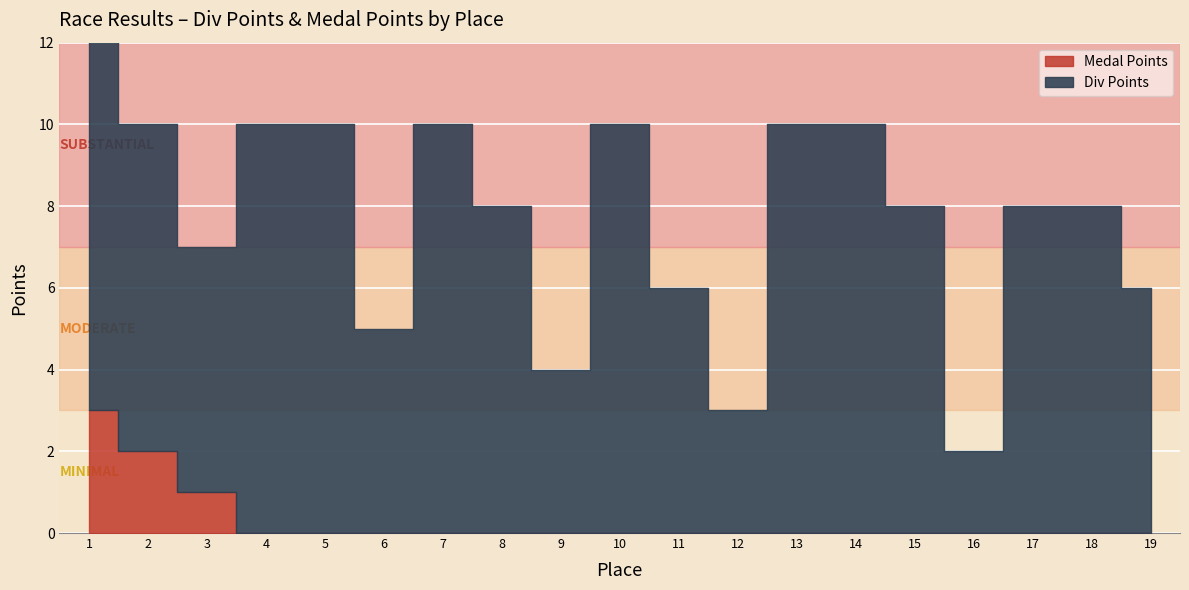

What is the difference between the maximum and minimum values in the Medal Points series?

3